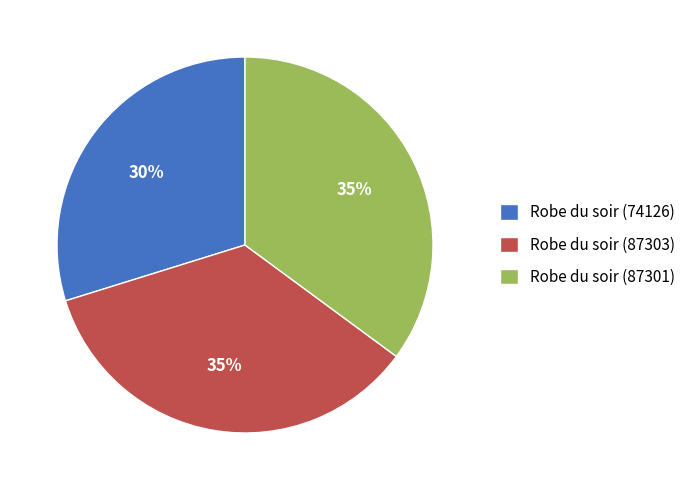

Is there a majority slice in this chart?

No